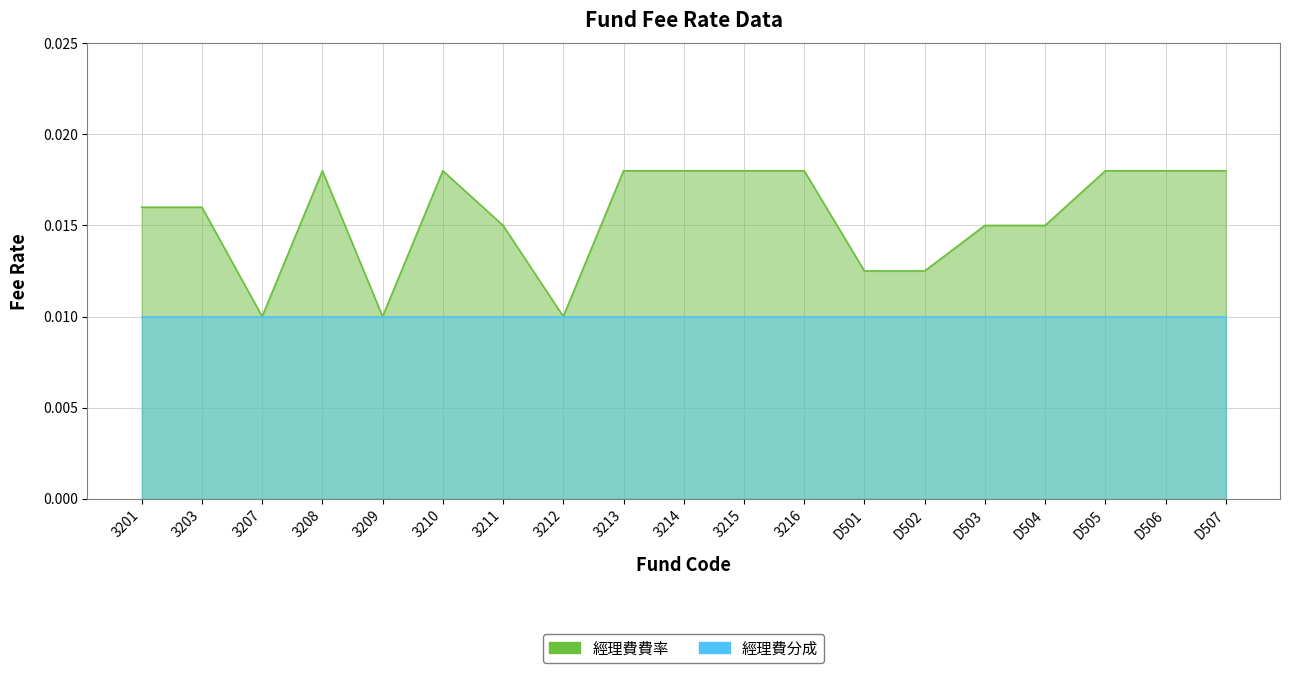

What is the label of the 18th point from the left?

D506